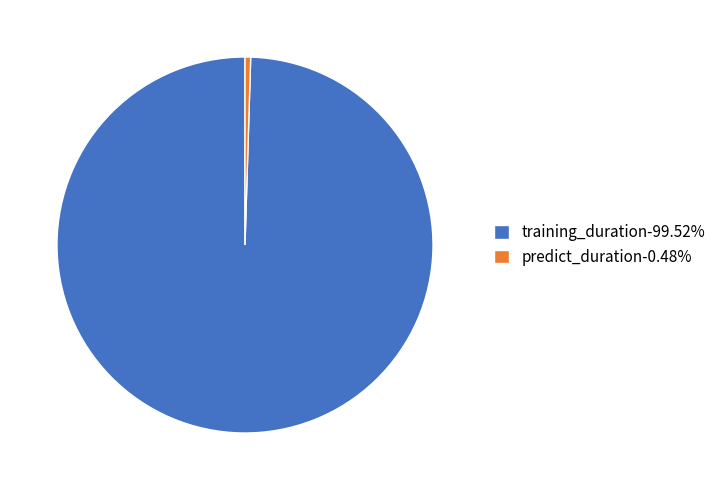

Is training_duration the majority of the pie?

Yes